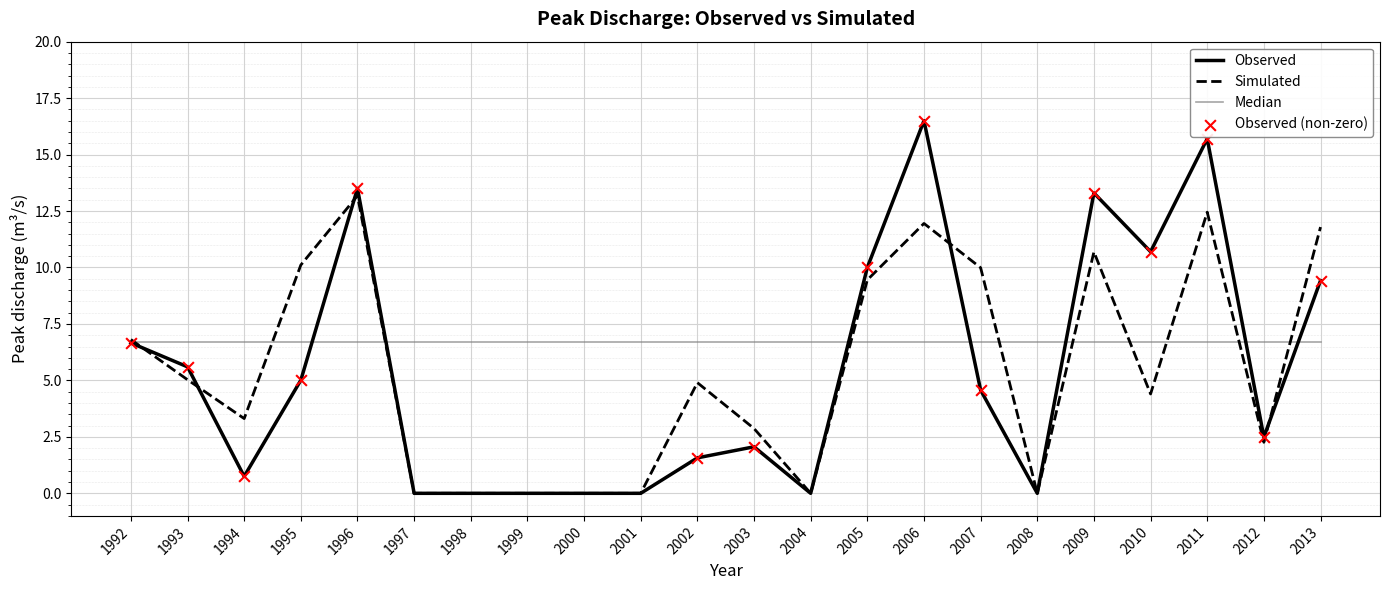

Which series changed the most between 2002 and 2006?

Observed